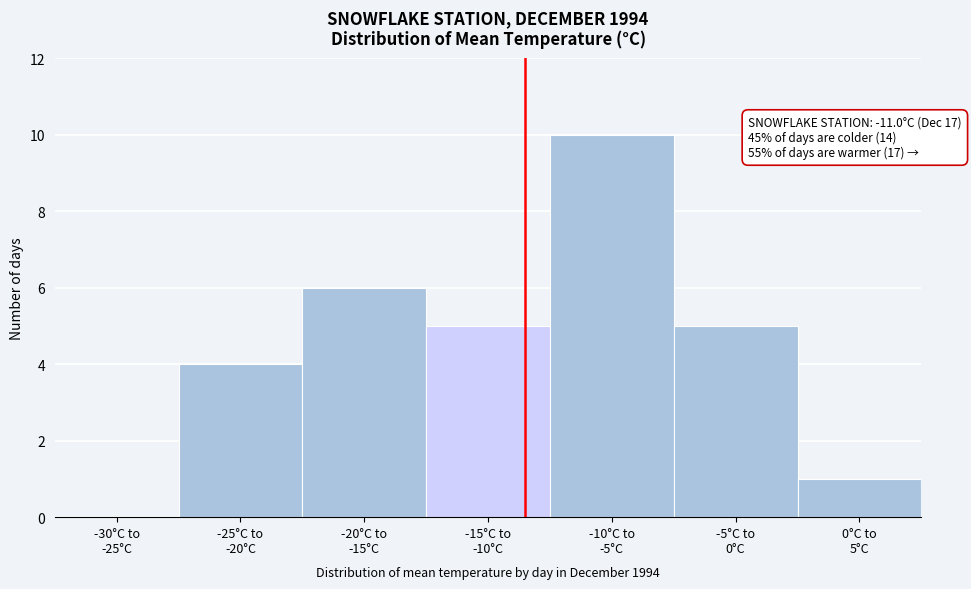

What is the maximum value shown in the chart?

10